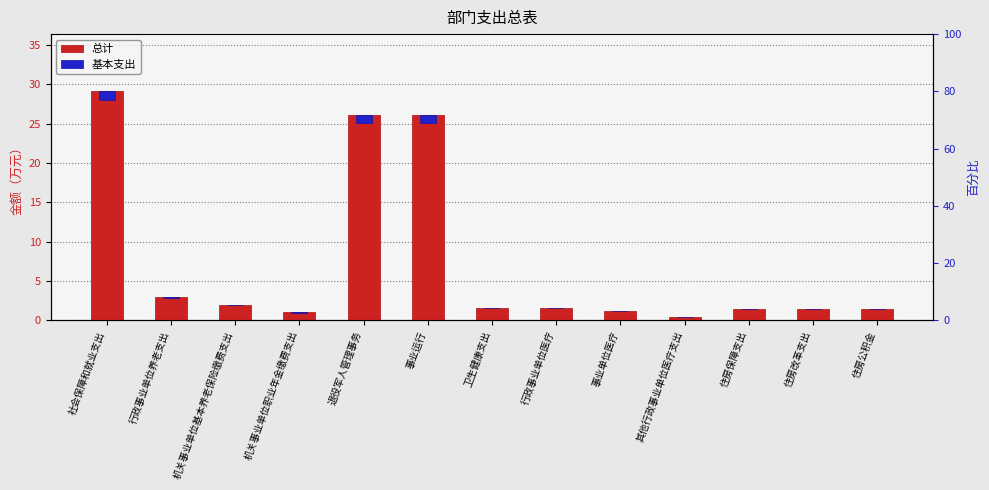

What is the greatest value displayed?

29.1